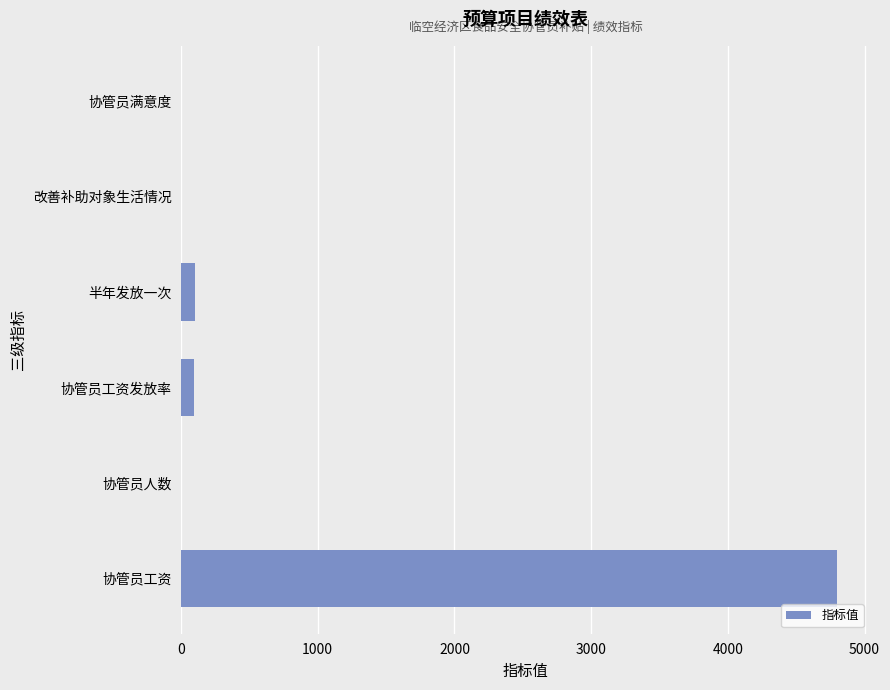

Between 协管员工资 and 改善补助对象生活情况, which is larger?

协管员工资